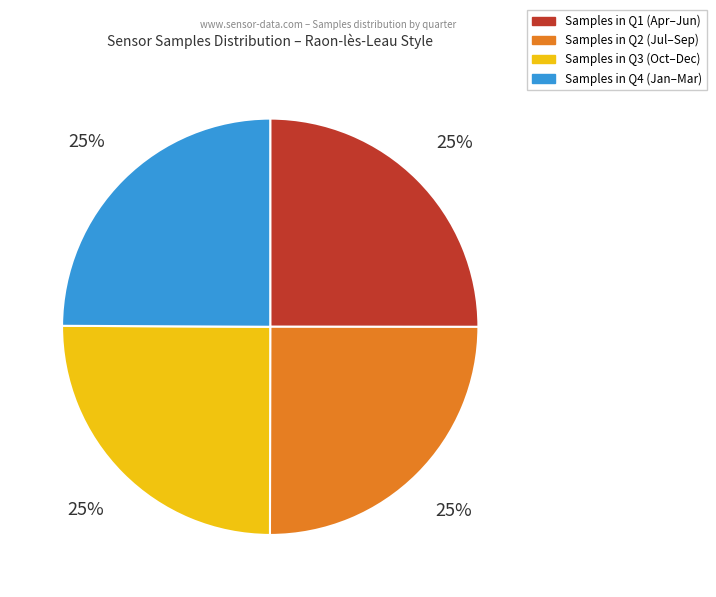

Does any single category account for the majority?

No